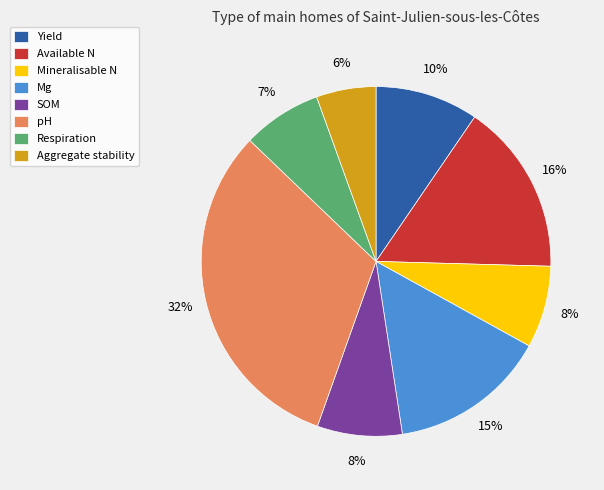

Is it true that pH is 27% of the pie?

False